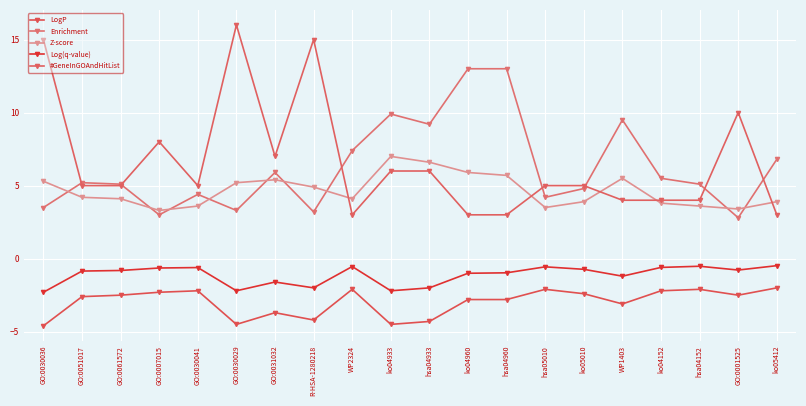

Is this an area chart (filled region under the line)?

No